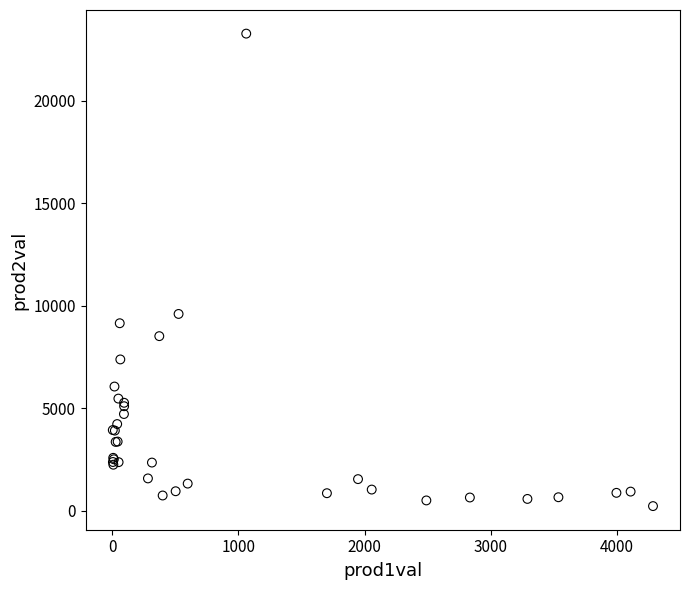

What Y value in the scatter plot is closest to 11744?

9595.9